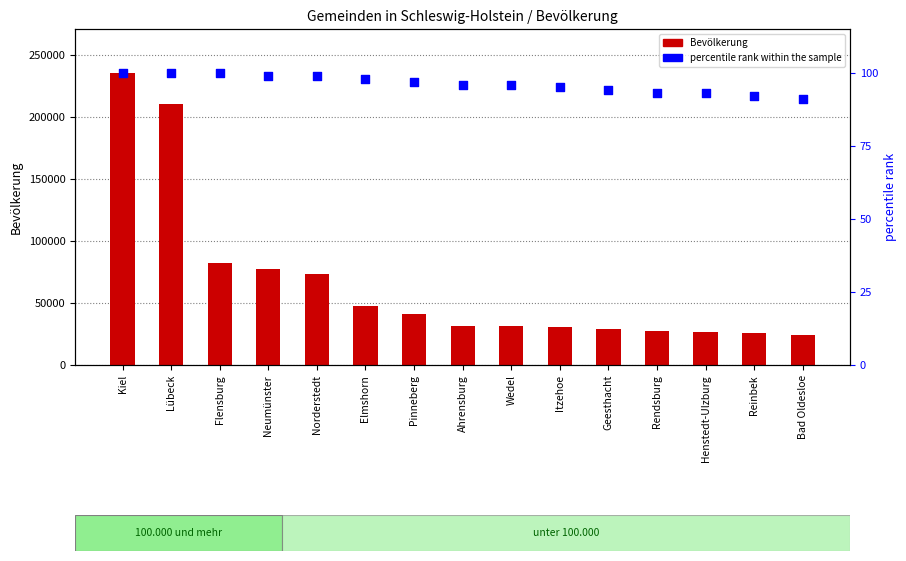

Which series contains the lowest Y value?

percentile rank within the sample